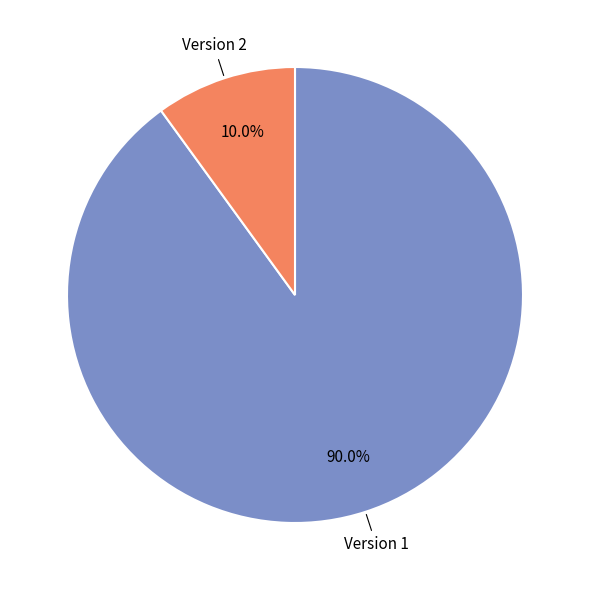

Which slice is the largest?

Version 1